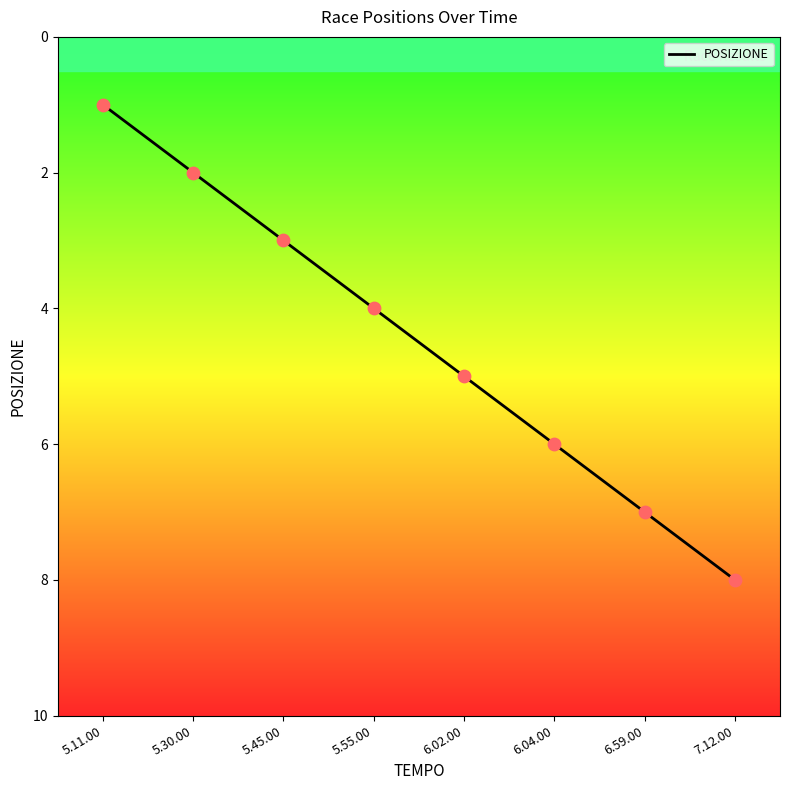

What is the change in value from 5.55.00 to 6.02.00?

+1